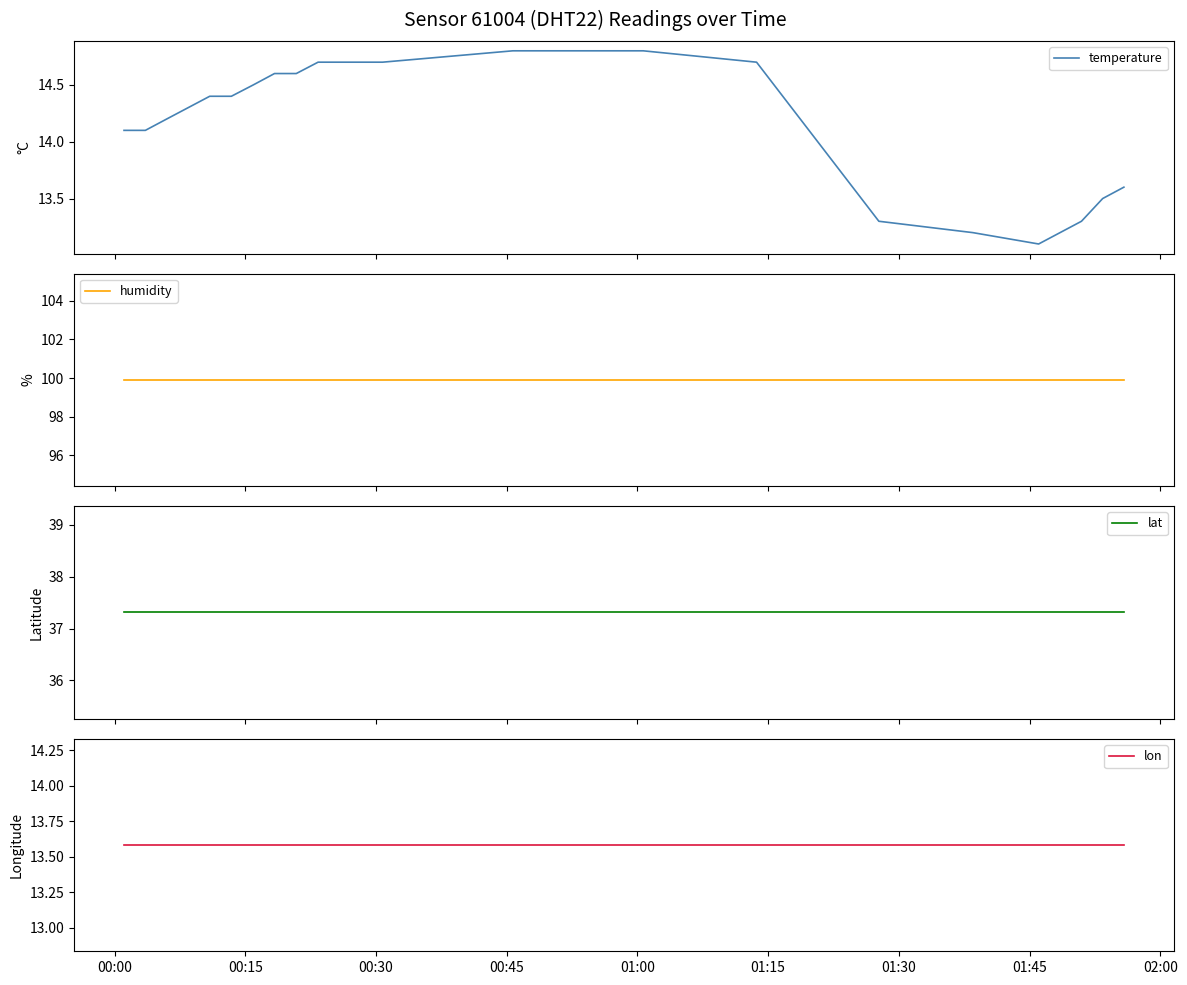

What is the difference between the highest and lowest values at 00:45?

86.3